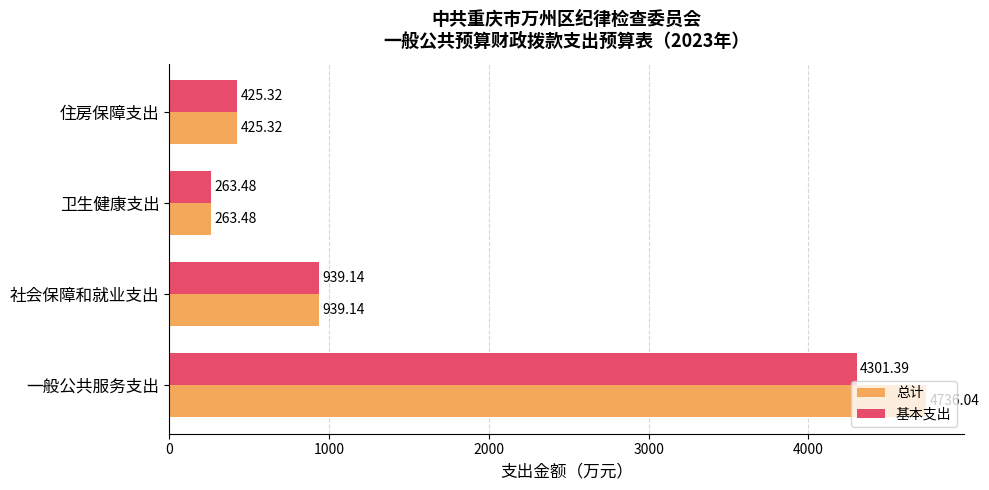

Which category has the lowest value across all series?

卫生健康支出